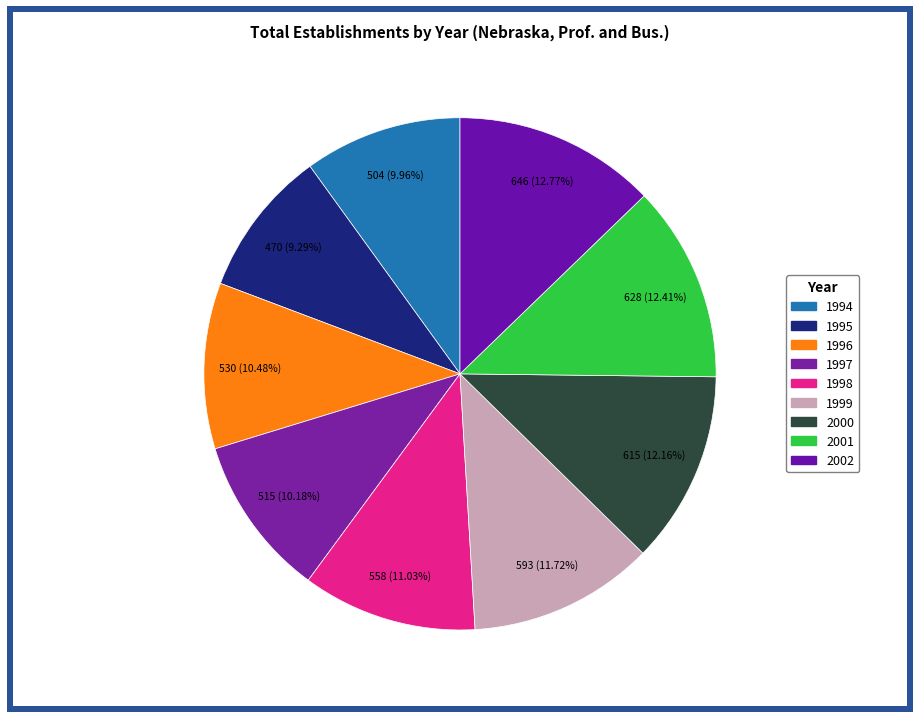

Is there a majority slice in this chart?

No